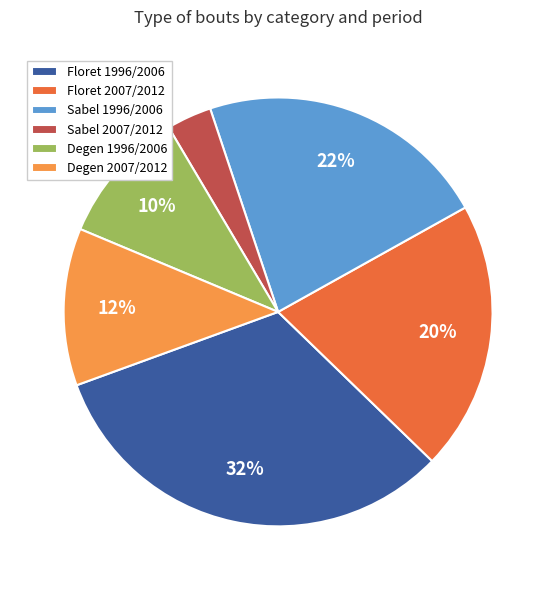

Is Sabel 2007/2012 the majority of the pie?

No